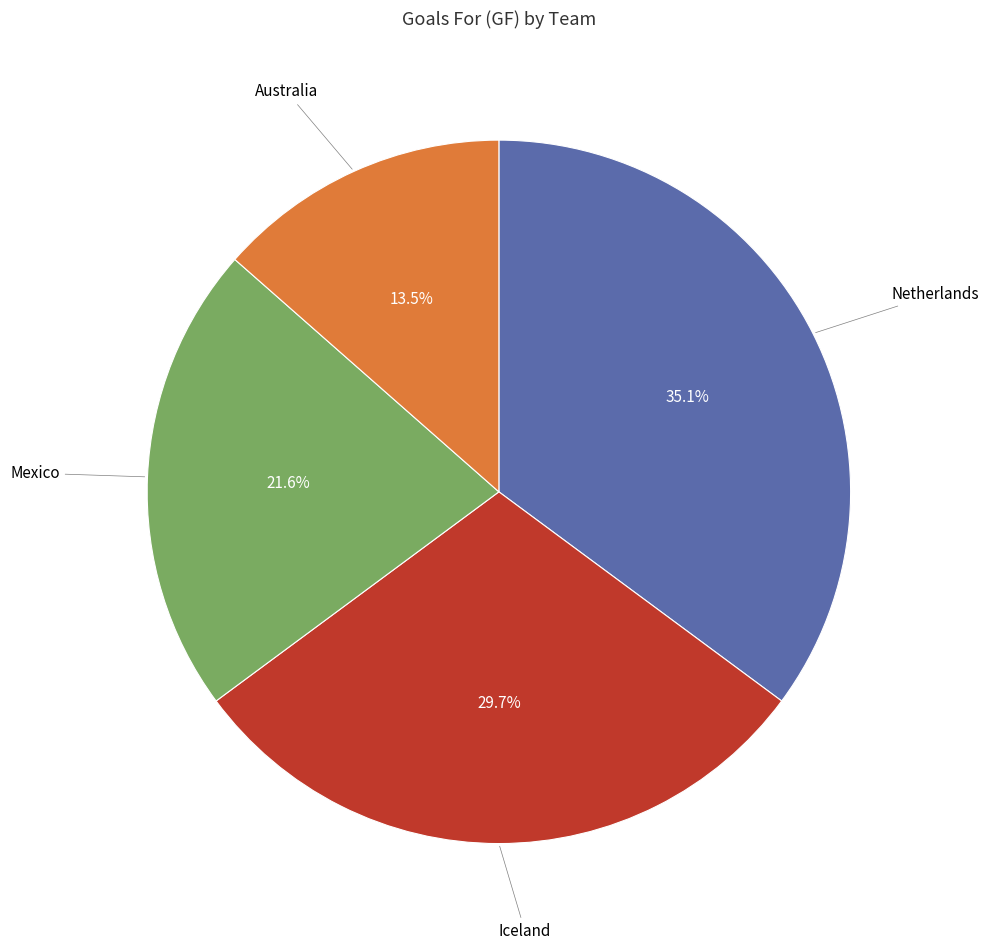

To the nearest percent, what is the difference between the largest and smallest slice percentages?

22%